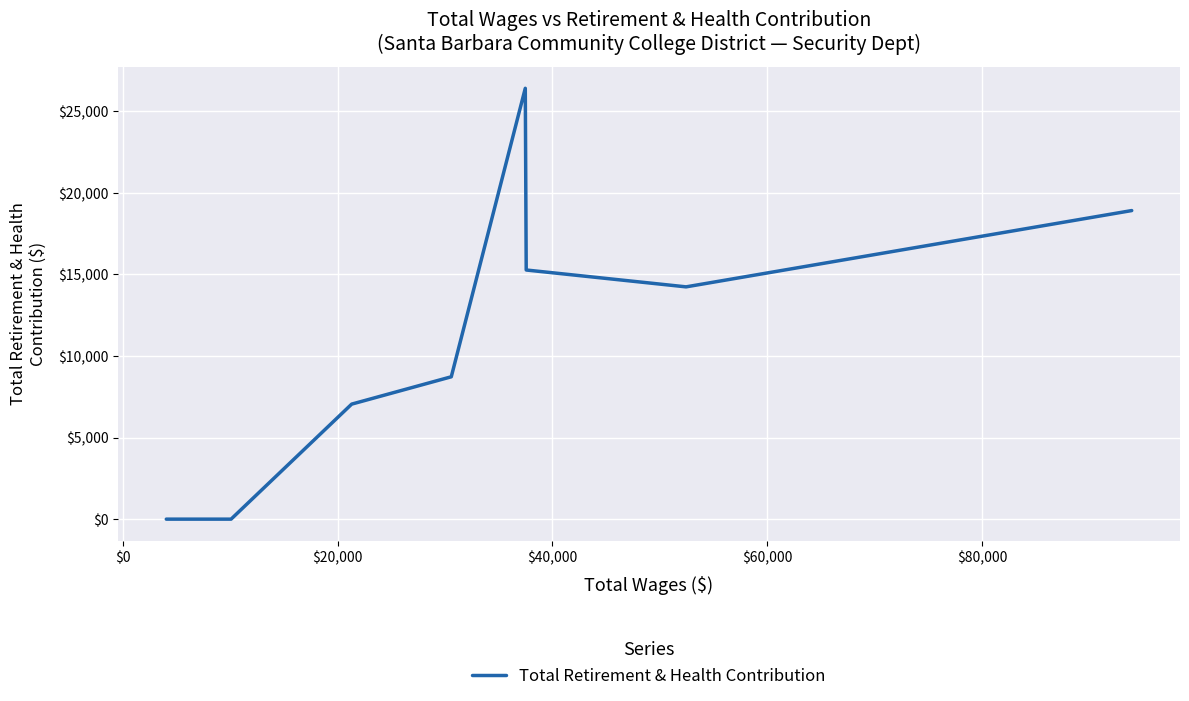

How many lines are shown in the chart?

1